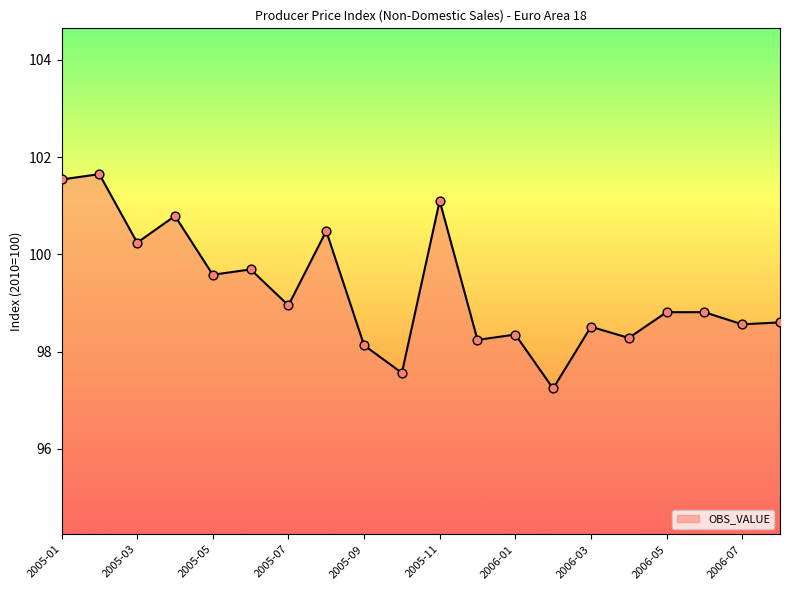

What is the maximum value shown in the chart?

101.7